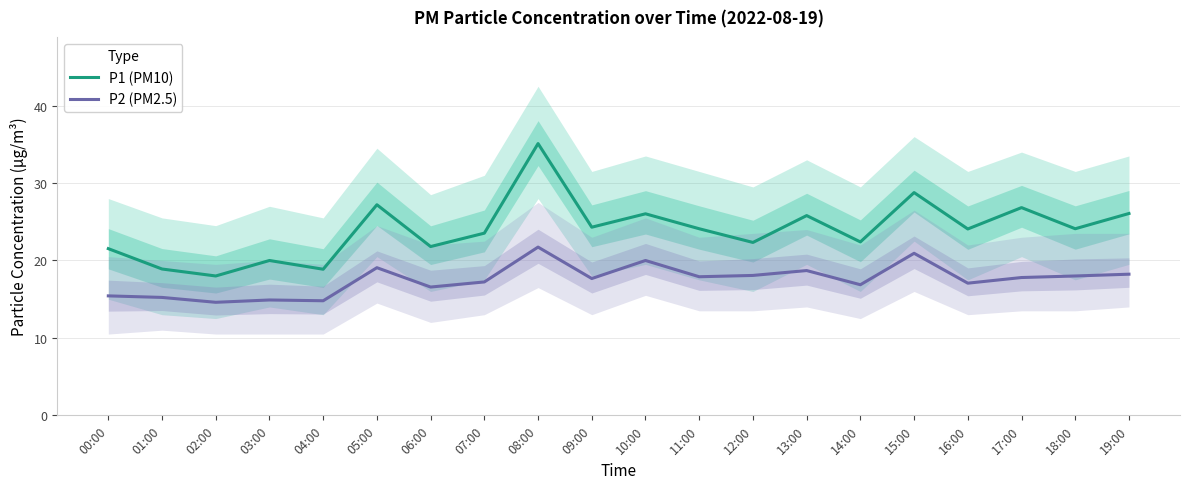

How many series are shown in this chart?

2